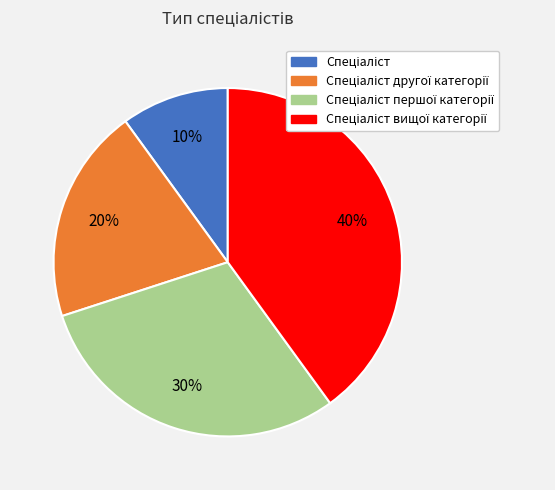

Is there any slice that represents more than half of the pie?

No